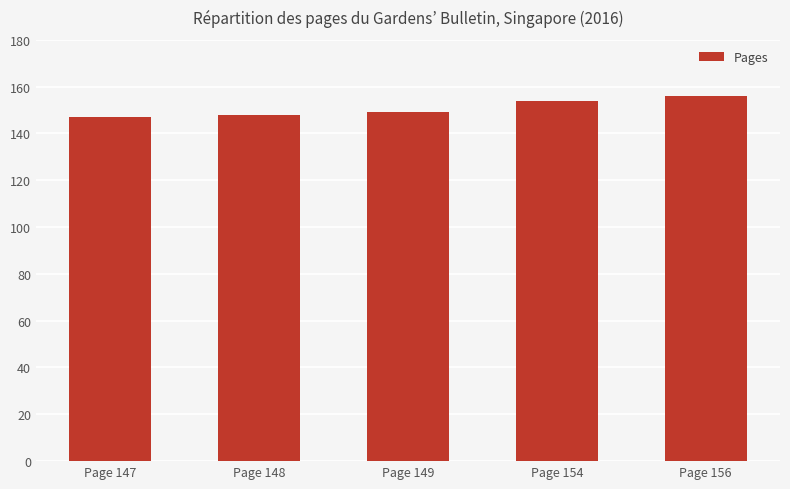

What is the value of the 2nd bar from the left?

148